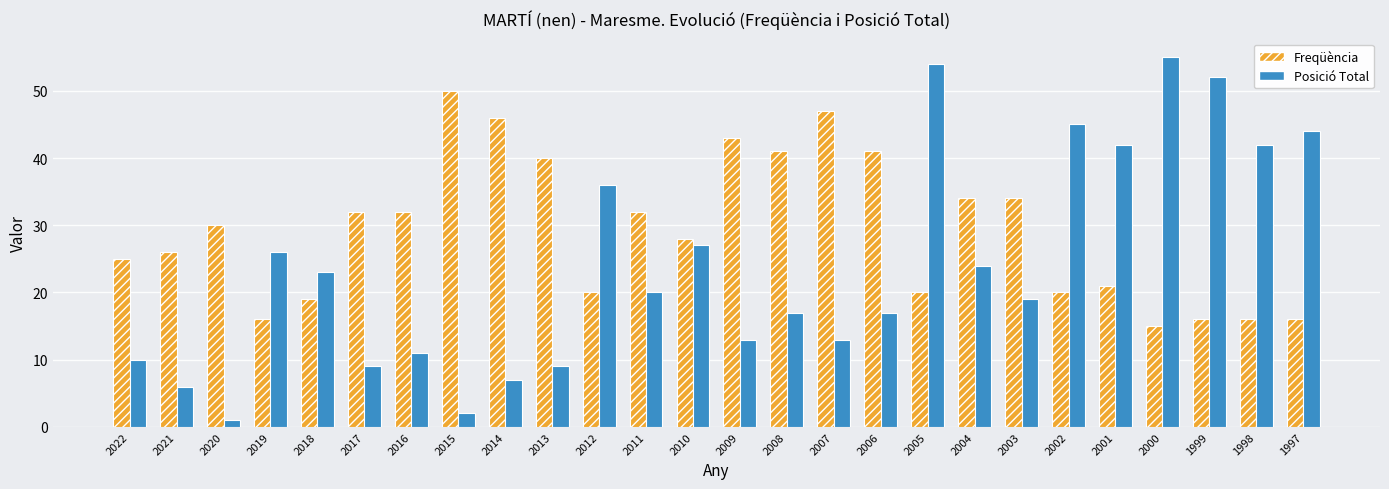

Reading right to left, extract all data points from this chart.

Freqüència: 16	16	16	15	21	20	34	34	20	41	47	41	43	28	32	20	40	46	50	32	32	19	16	30	26	25
Posició Total: 44	42	52	55	42	45	19	24	54	17	13	17	13	27	20	36	9	7	2	11	9	23	26	1	6	10